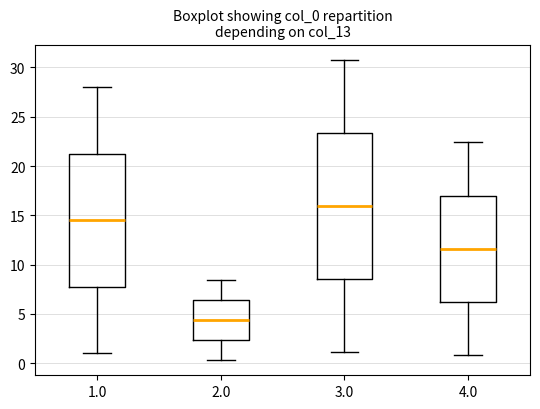

Where is the lower edge of the box at x = 1.0 on the y-axis? The values are not printed on the chart, so give them approximately, as read against the axis.

8.0